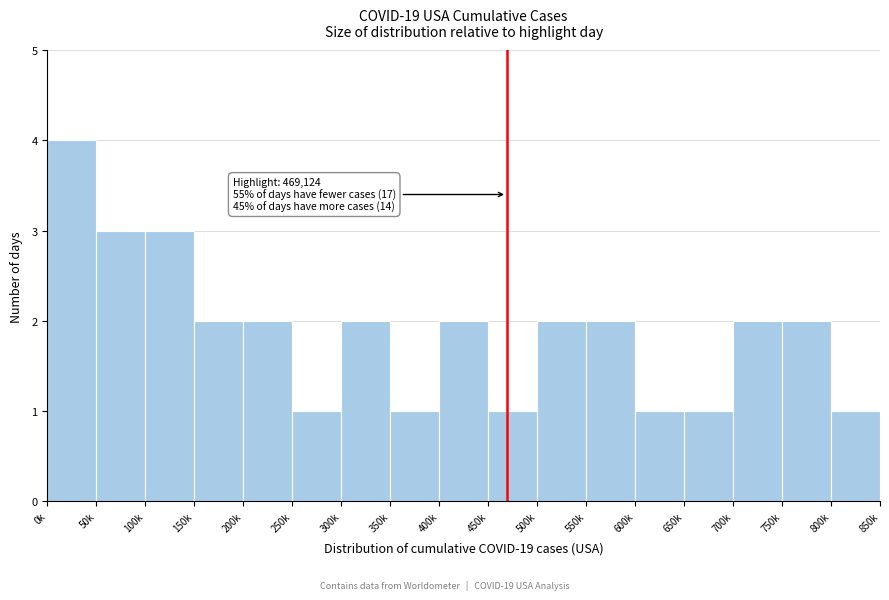

Reading right to left, extract all data points from this chart.

800k=1	750k=2	700k=2	650k=1	600k=1	550k=2	500k=2	450k=1	400k=2	350k=1	300k=2	250k=1	200k=2	150k=2	100k=3	50k=3	0k=4